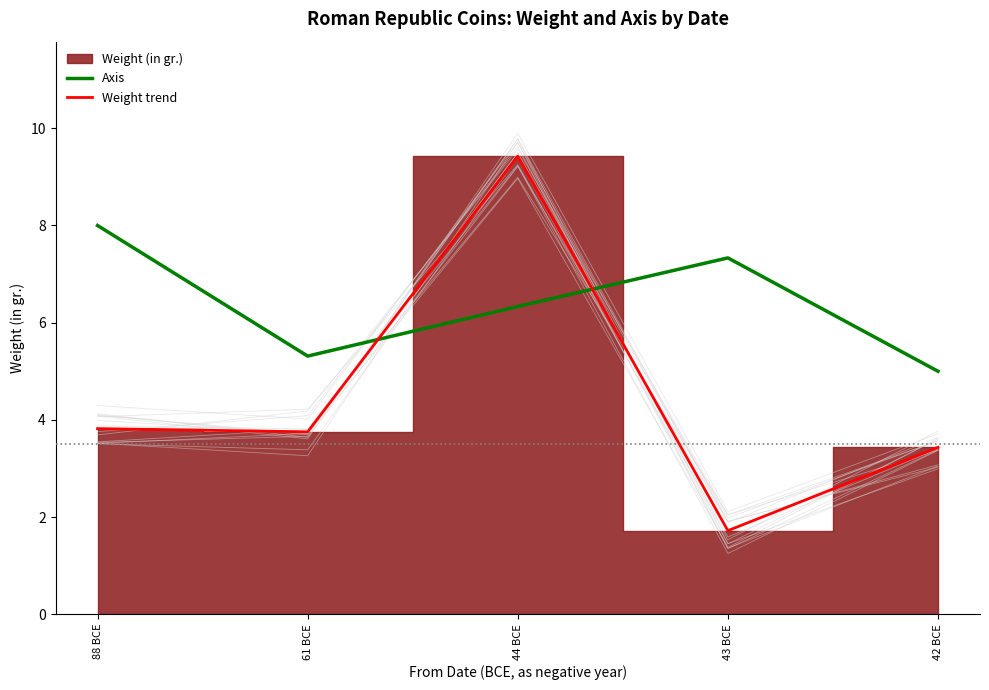

Reading right to left, transcribe all the data shown in this chart.

Axis: 5.0	7.3	6.3	5.3	8.0
Weight trend: 3.4	1.7	9.4	3.8	3.8